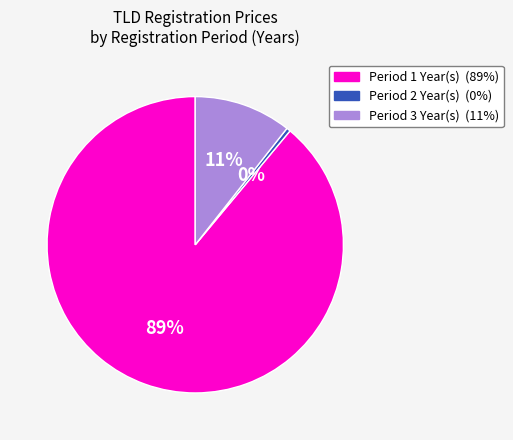

To the nearest percent, what is the difference between the largest and smallest slice percentages?

89%